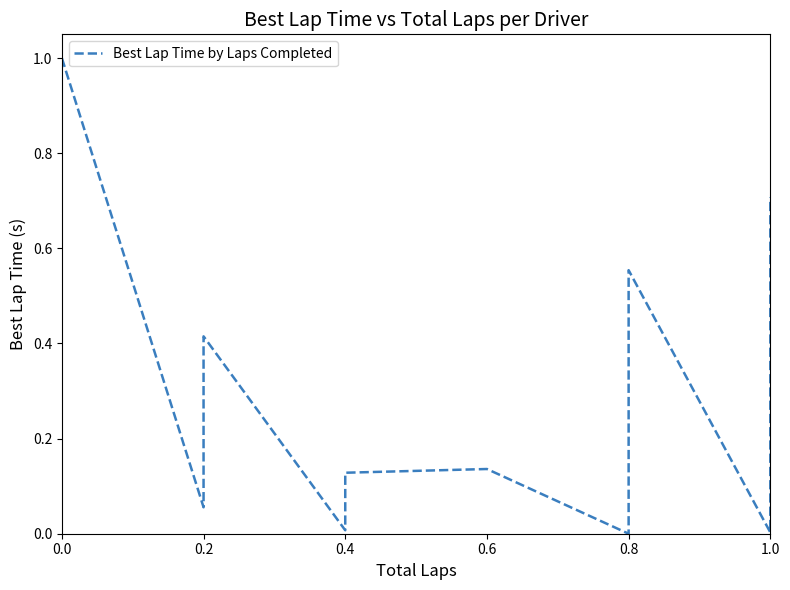

What is the maximum value shown in the chart?

1.0